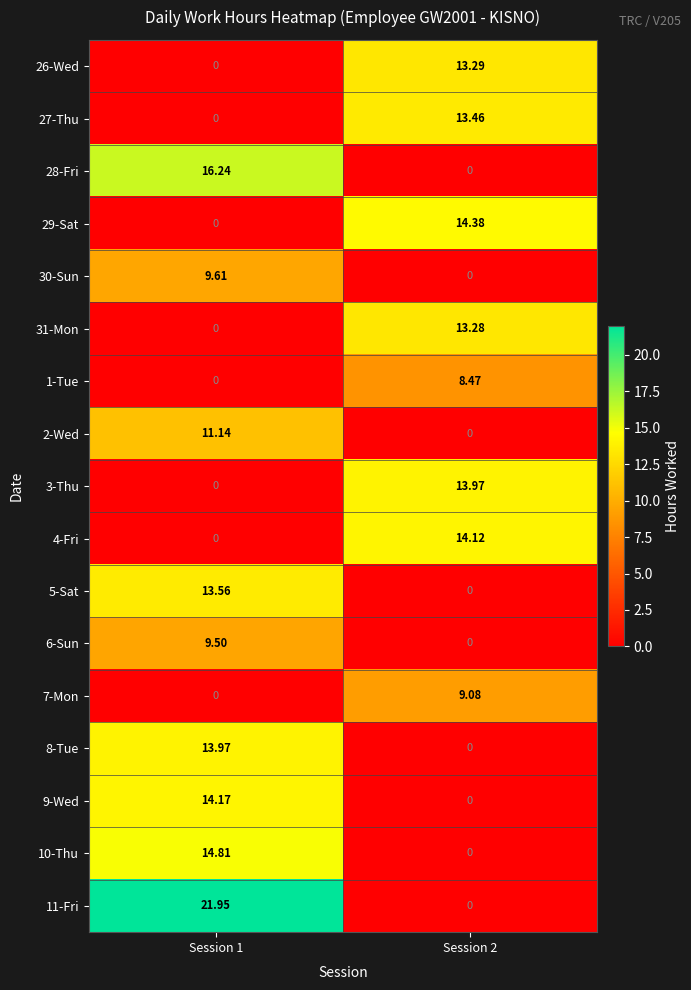

Which series has the largest total across all categories?

11-Fri